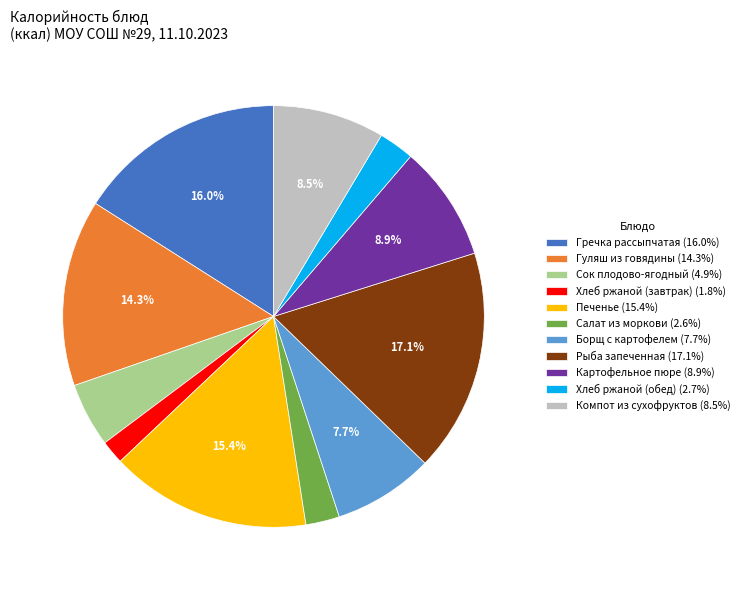

The Борщ с картофелем slice represents 18% of the pie. True or false?

False